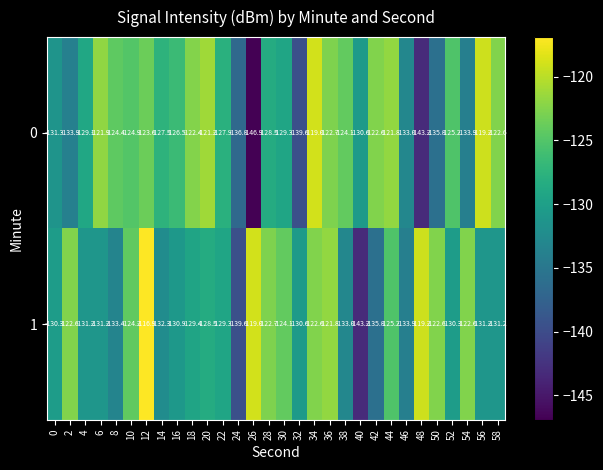

Which series has the largest total across all categories?

1